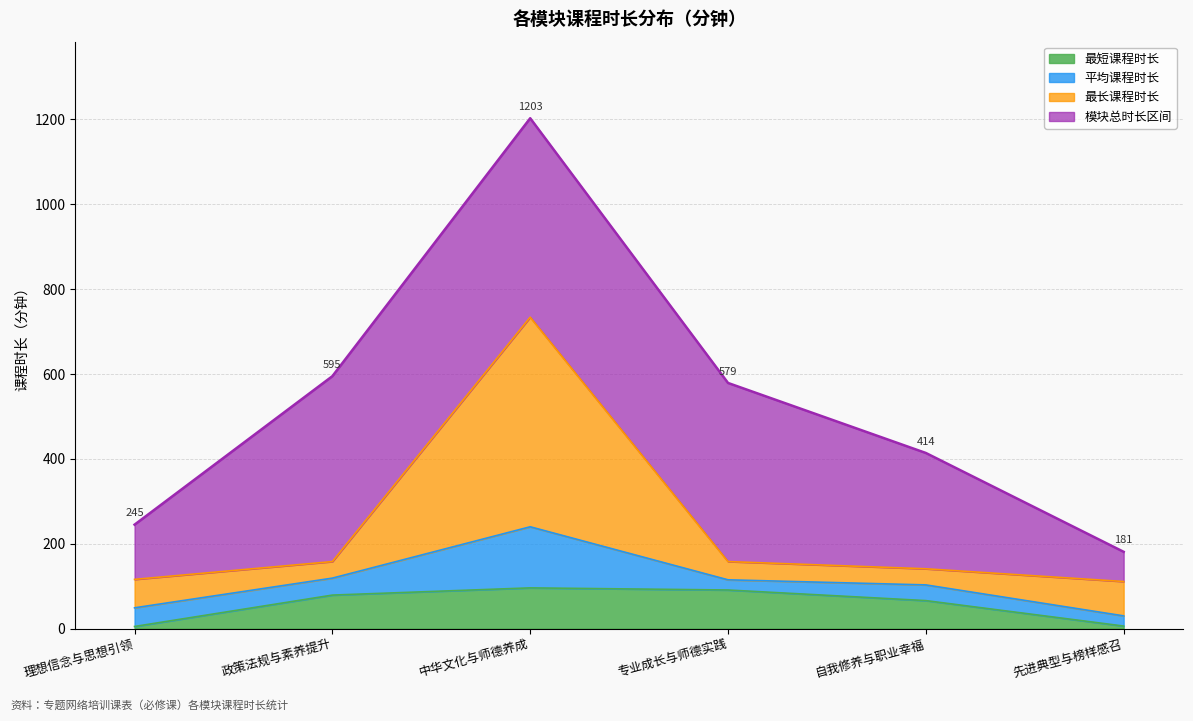

True or false: 最短课程时长 has a value of 96 at 中华文化与师德养成.

True